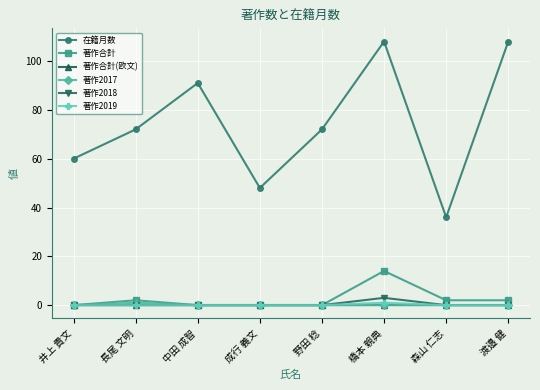

What is the spread (max minus min) of values at 井上 貴文?

60